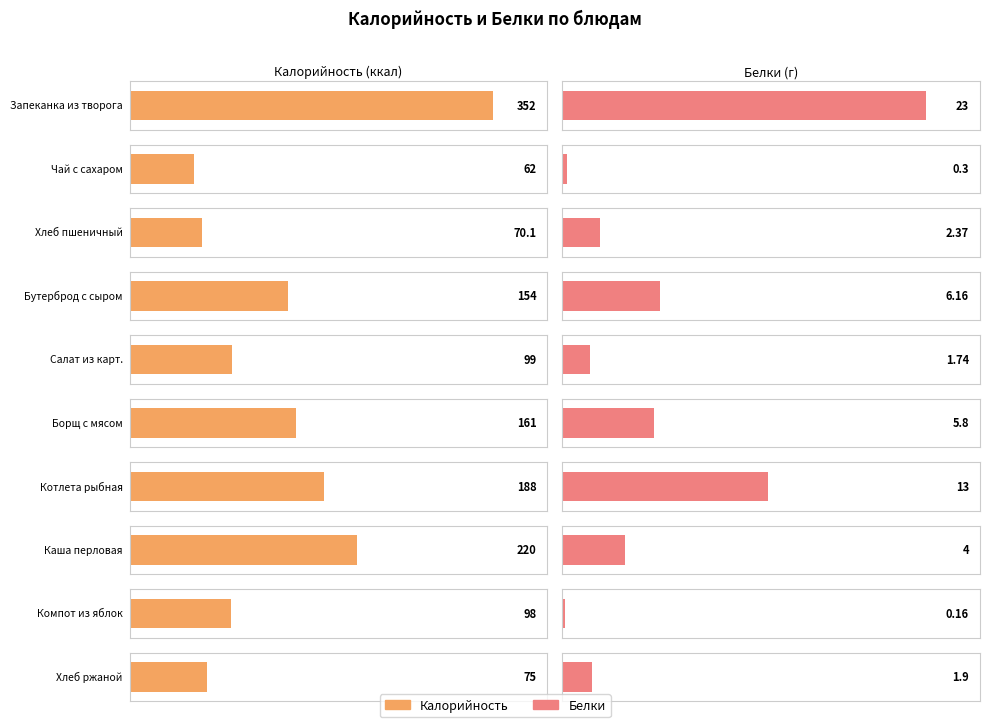

What is the highest value of the Калорийность series?

352.0